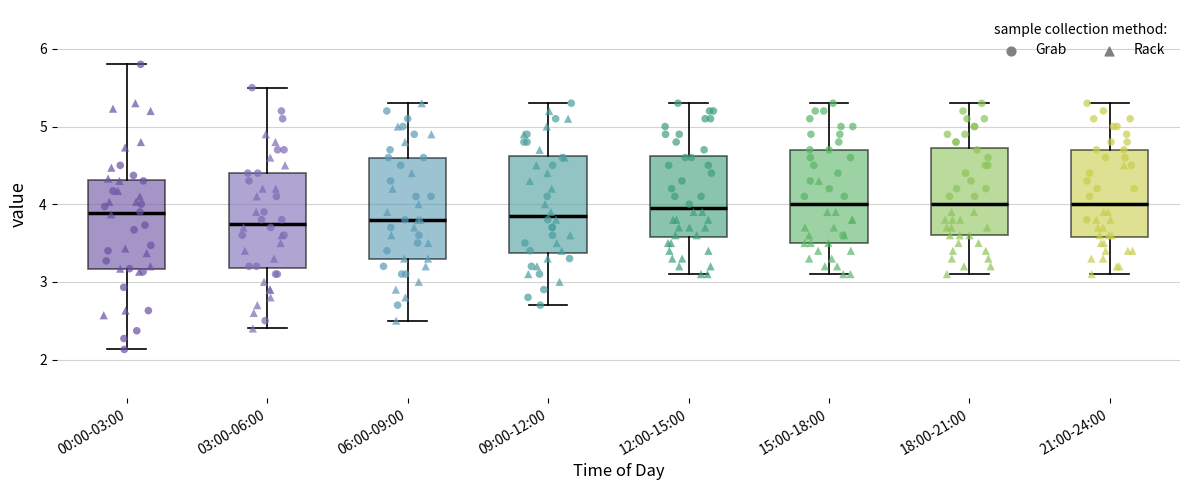

Where does the upper whisker of the box for 18:00-21:00 end on the y-axis? The values are not printed on the chart, so give them approximately, as read against the axis.

5.3